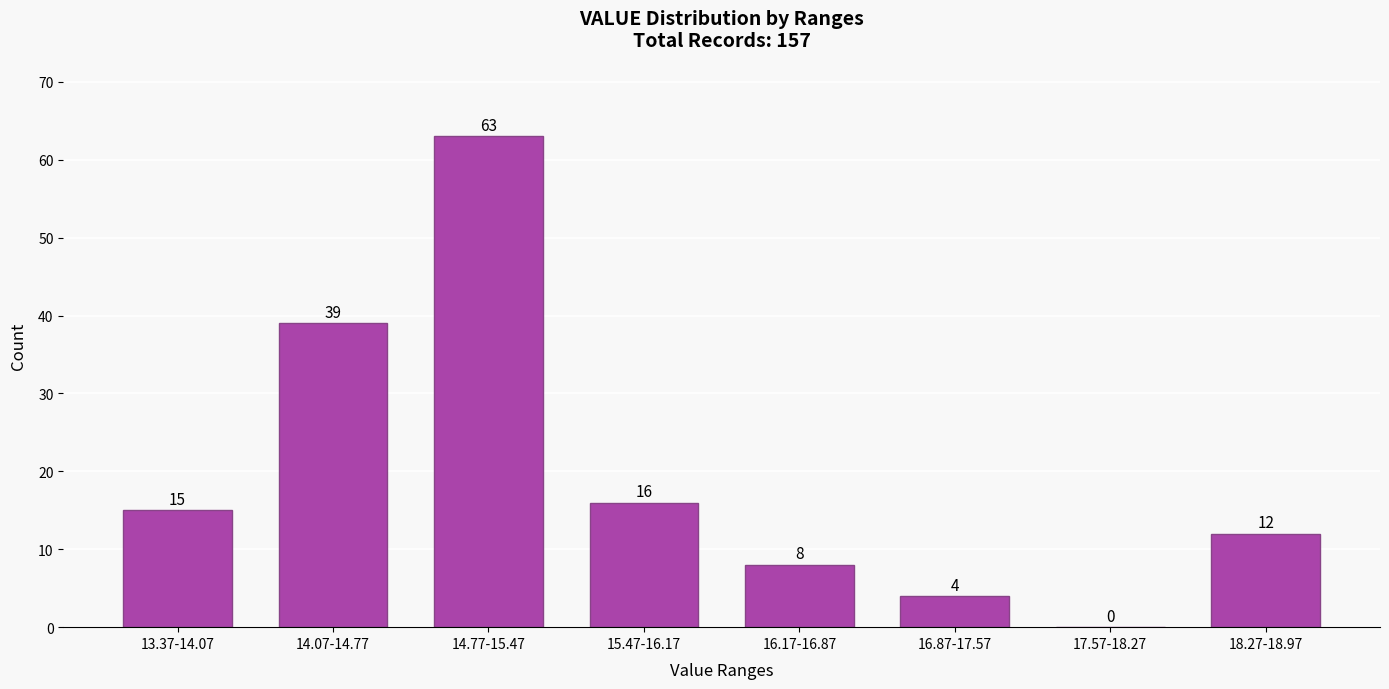

Reading left to right, what are all the values shown in this chart?

13.37-14.07=15	14.07-14.77=39	14.77-15.47=63	15.47-16.17=16	16.17-16.87=8	16.87-17.57=4	17.57-18.27=0	18.27-18.97=12